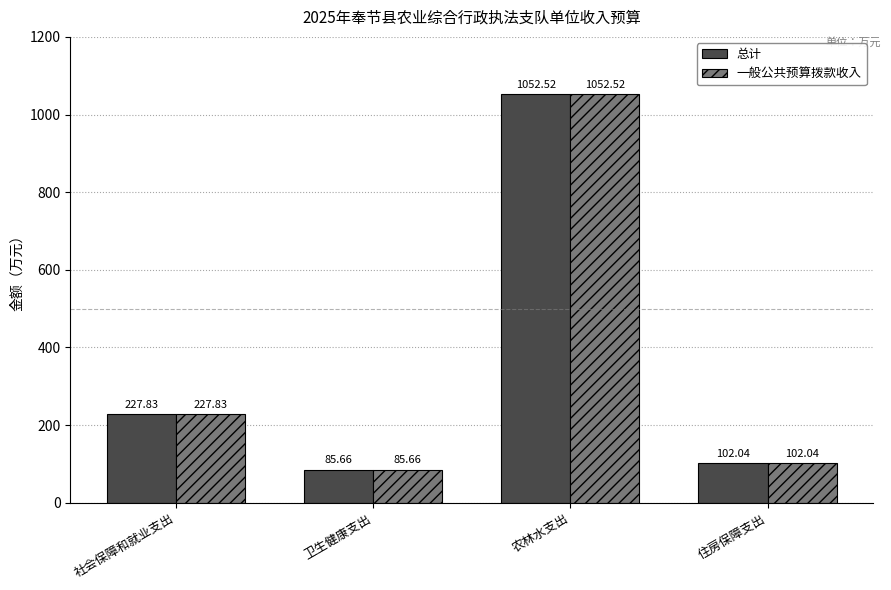

Rank the categories by 一般公共预算拨款收入 value from highest to lowest.

农林水支出, 社会保障和就业支出, 住房保障支出, 卫生健康支出